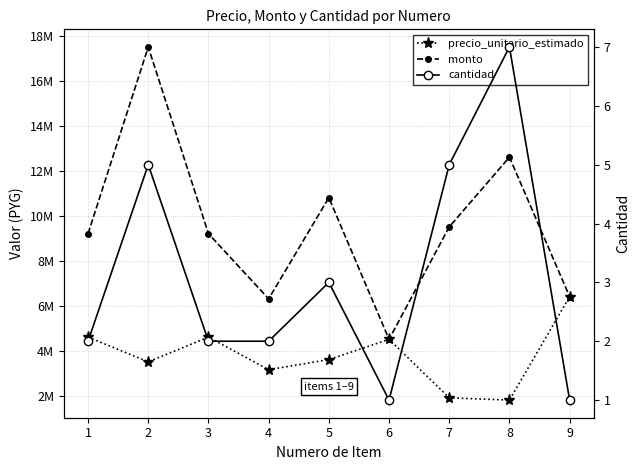

In precio_unitario_estimado, how many points are higher than both neighbors (excluding endpoints)?

2